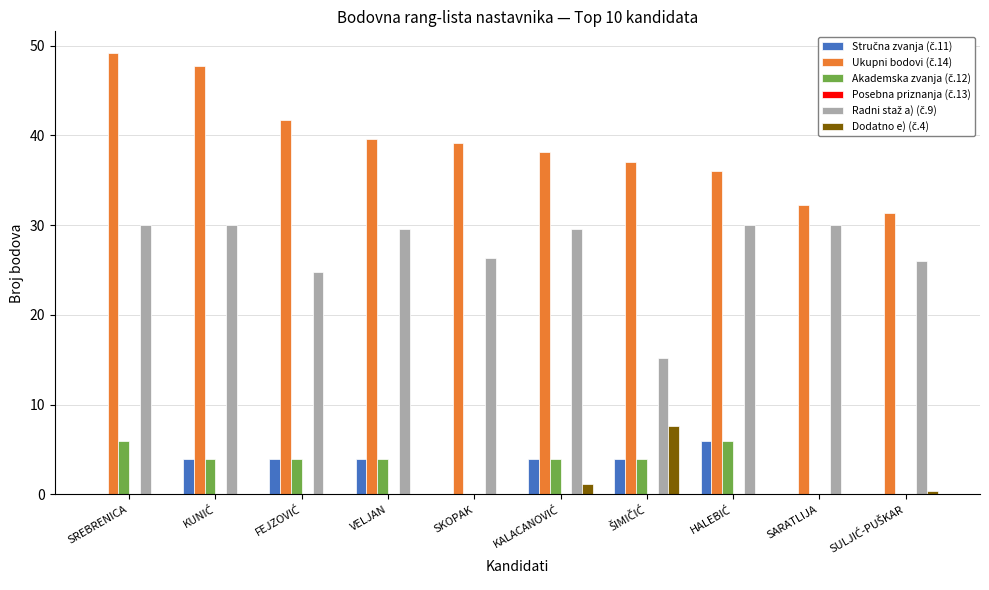

Which category has the highest value across all series?

SREBRENICA